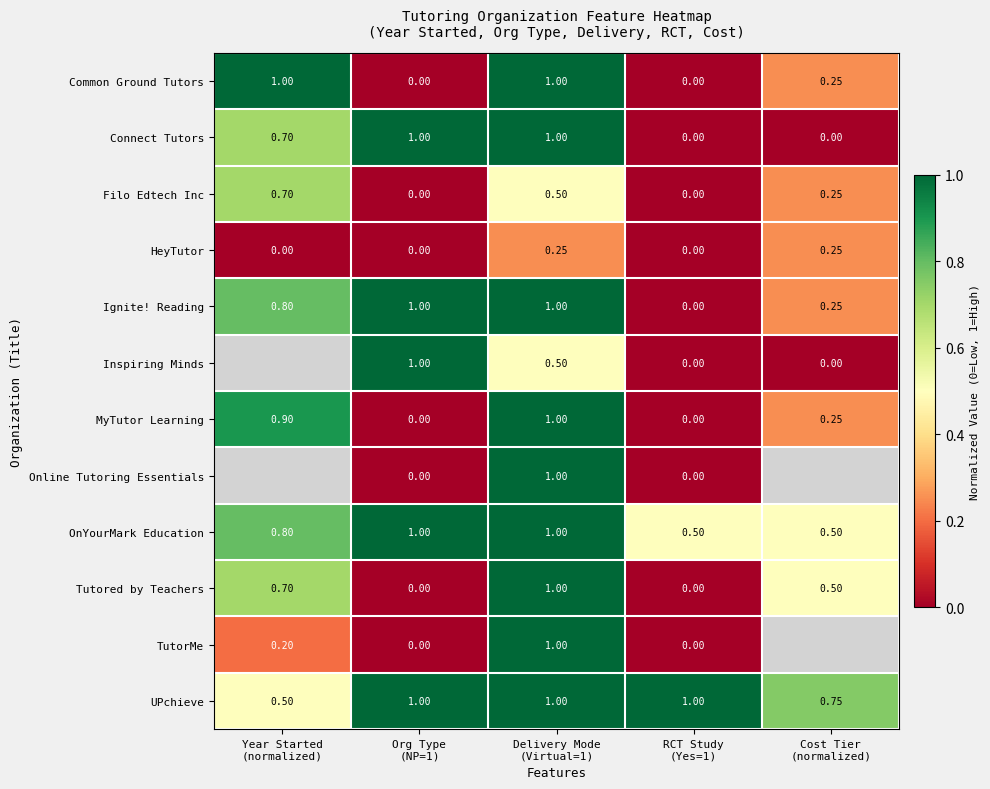

Rank the series at Delivery Mode (Virtual=1) from lowest to highest value.

HeyTutor, Filo Edtech Inc, Inspiring Minds, Common Ground Tutors, Connect Tutors, Ignite! Reading, MyTutor Learning, Online Tutoring Essentials, OnYourMark Education, Tutored by Teachers, TutorMe, UPchieve